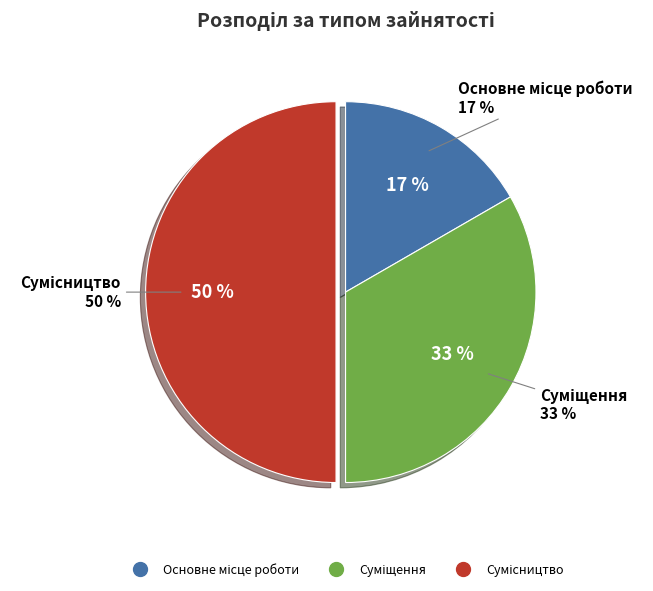

Which category has the smallest portion of the pie?

Основне місце роботи